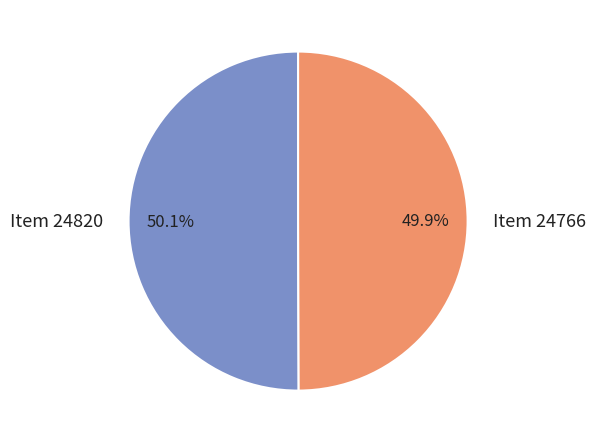

Combined, what portion of the pie is Item 24766 and Item 24820?

100.0%